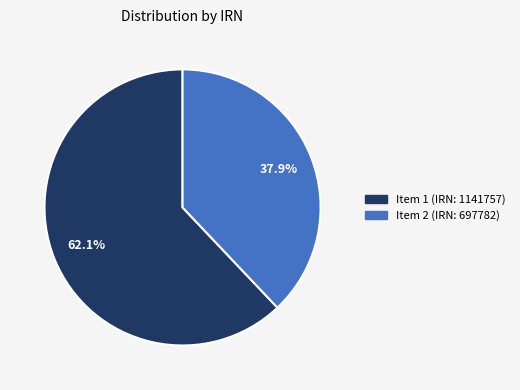

Is there any slice that represents more than half of the pie?

Yes